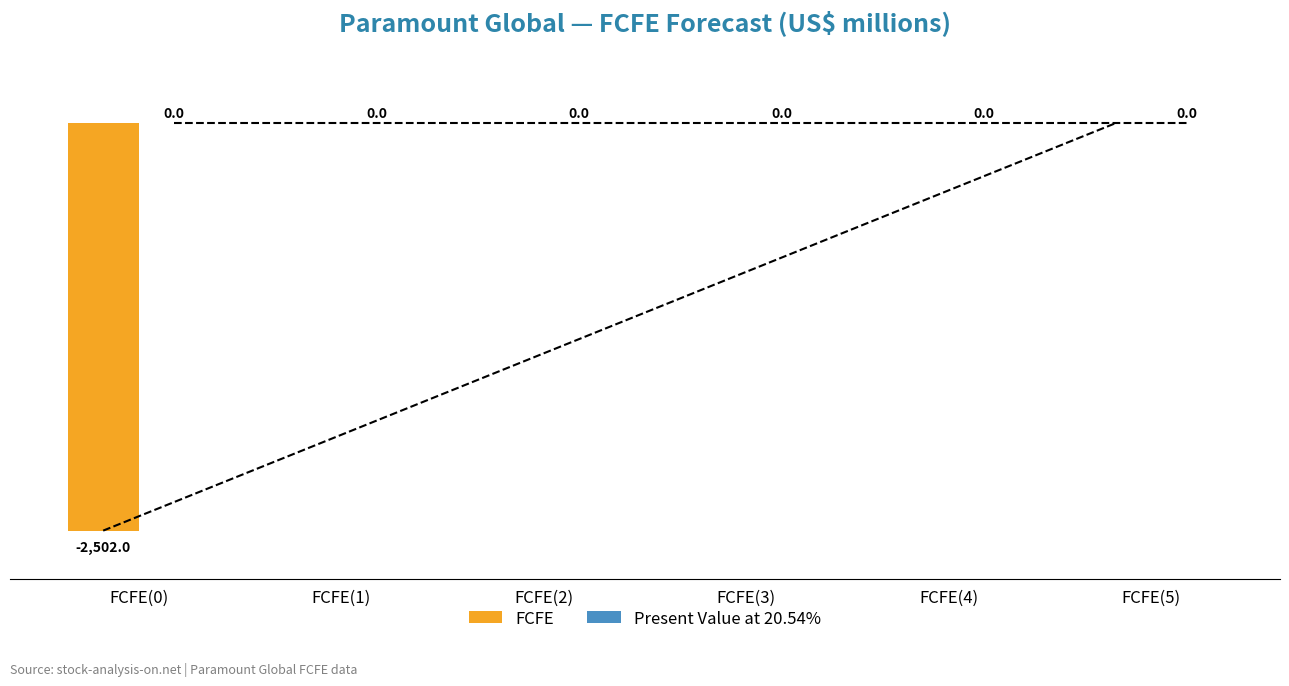

Between FCFE(4) and FCFE(0), which is larger?

FCFE(4)